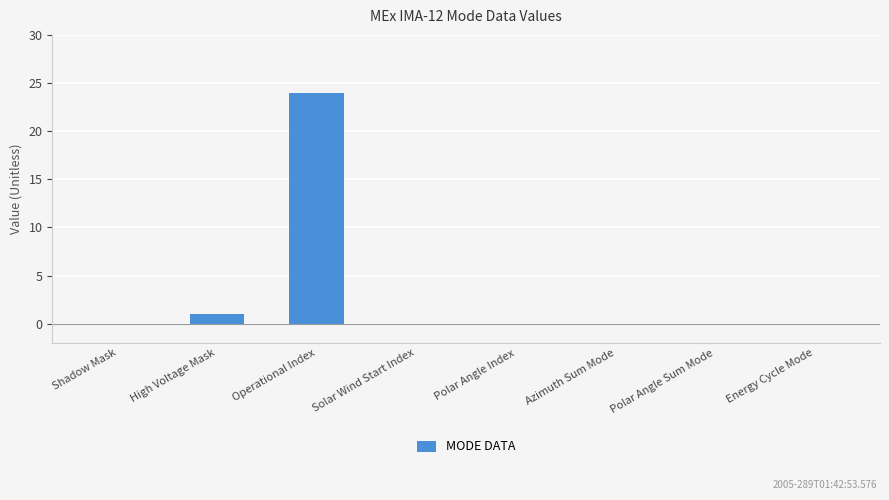

Reading left to right, transcribe all the data shown in this chart.

Shadow Mask=0	High Voltage Mask=1	Operational Index=24	Solar Wind Start Index=0	Polar Angle Index=0	Azimuth Sum Mode=0	Polar Angle Sum Mode=0	Energy Cycle Mode=0